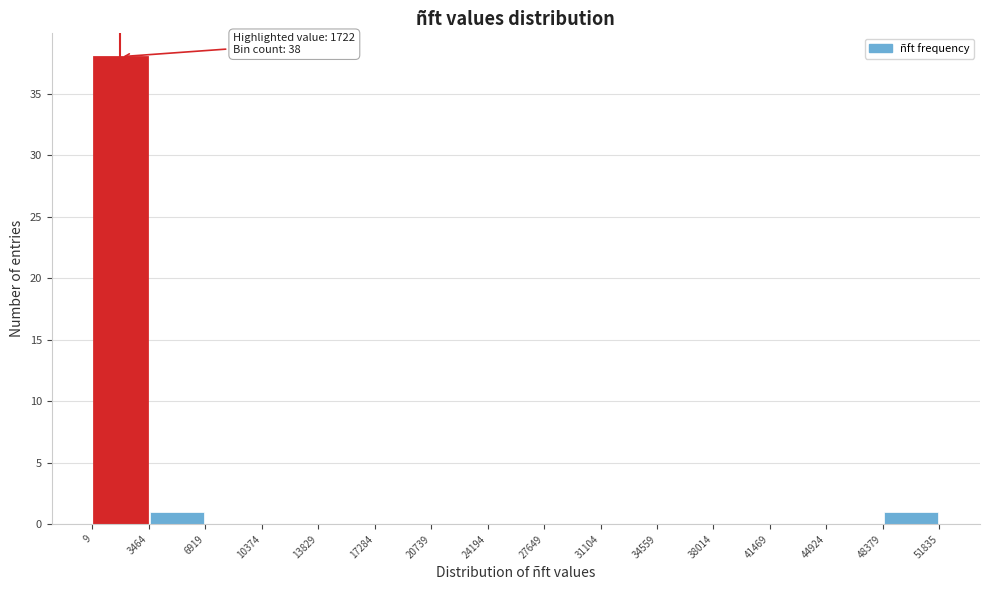

Over which range of the x-axis is the bar tallest?

9 to 3464